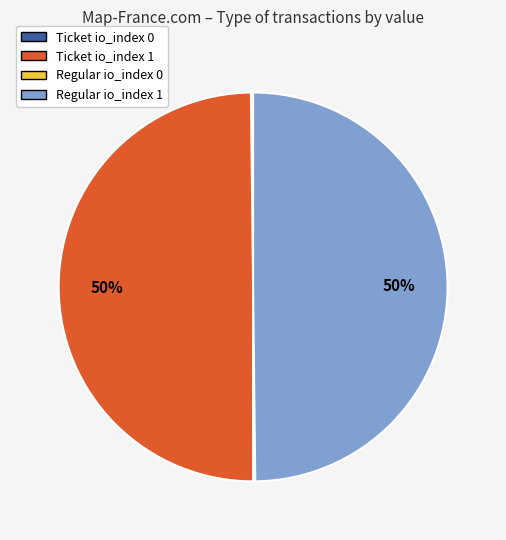

To the nearest percent, what is the average slice percentage?

25%